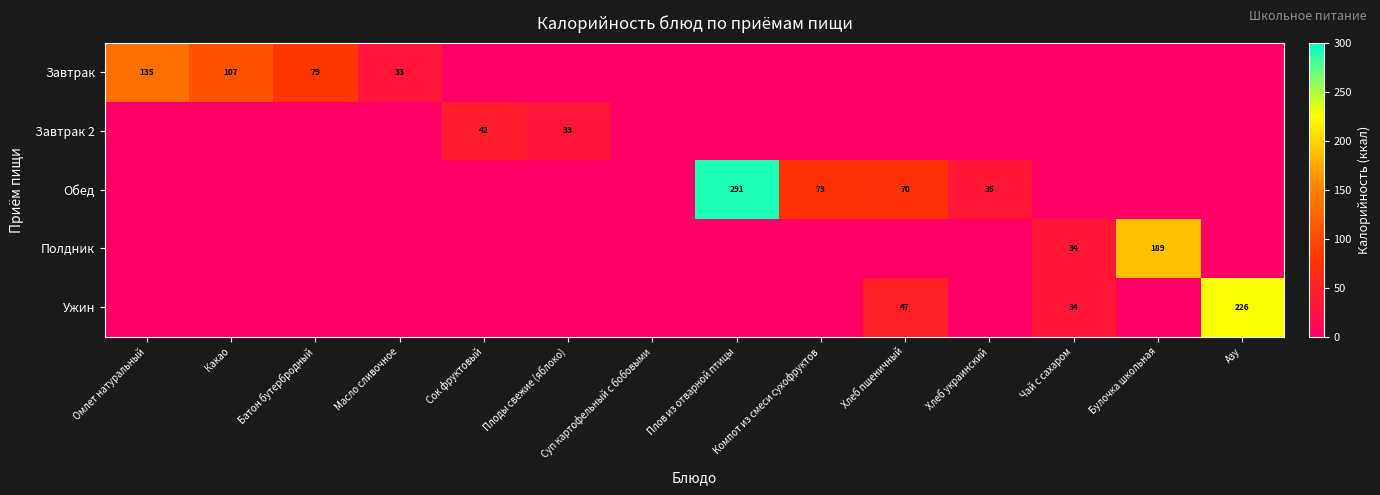

At which category is the sum across all series the highest?

Плов из отварной птицы